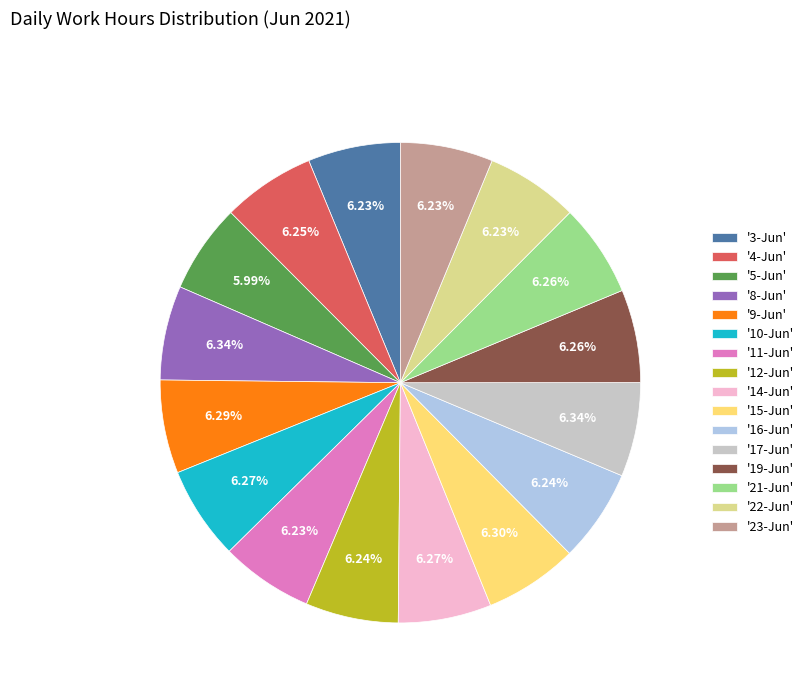

Is '17-Jun' the majority of the pie?

No